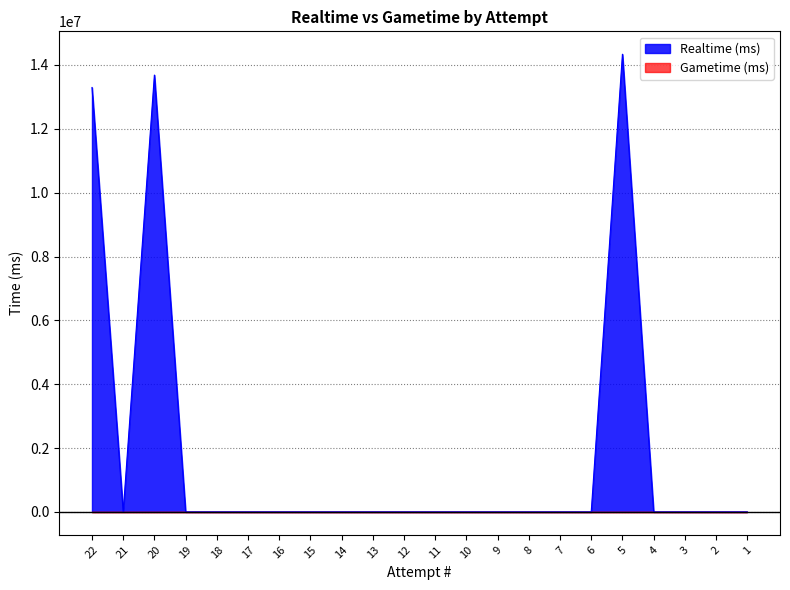

Count the number of data series in this chart.

1